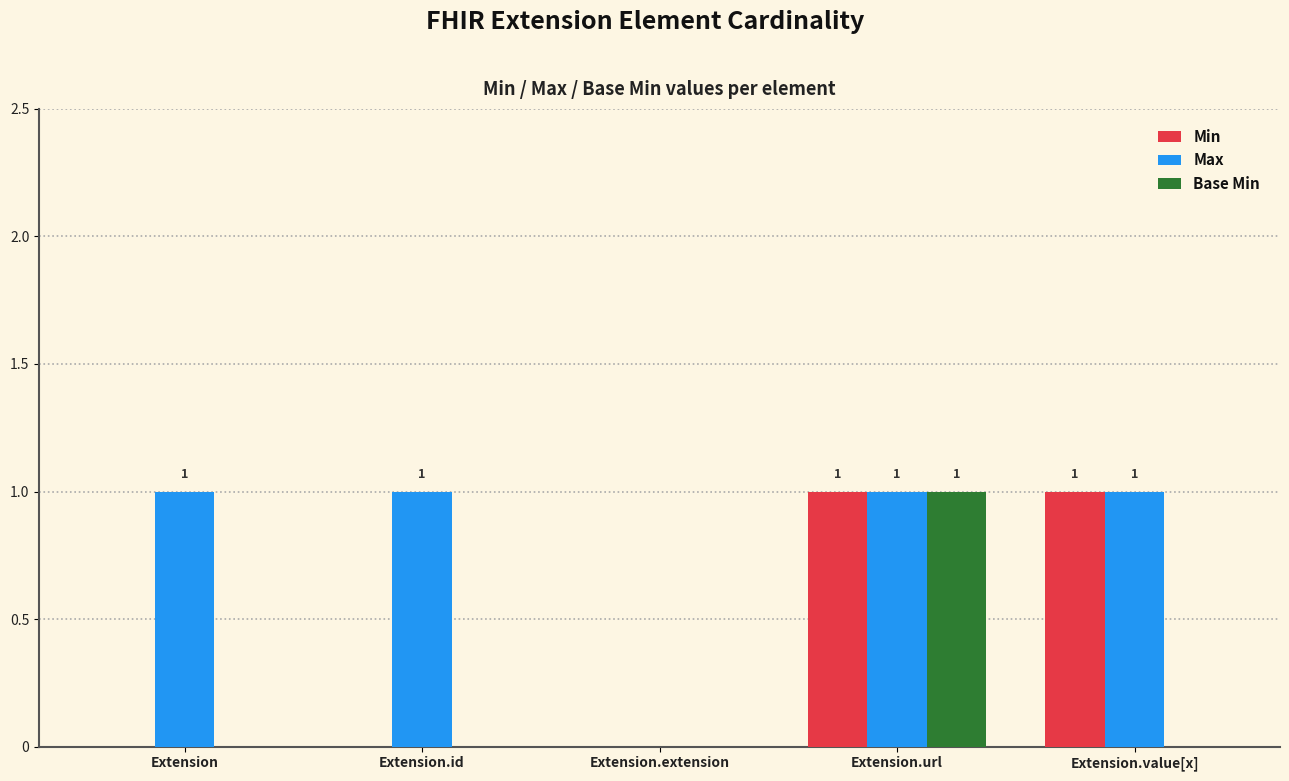

Count the number of data series in this chart.

3